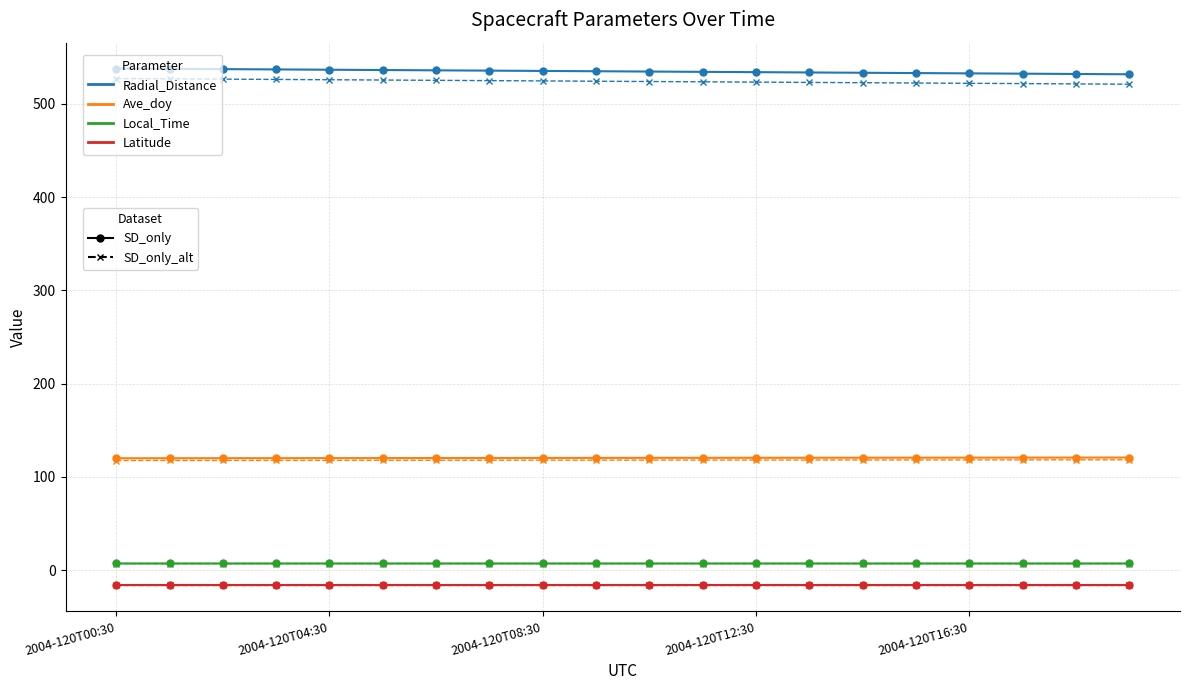

What is the greatest value displayed?

537.9